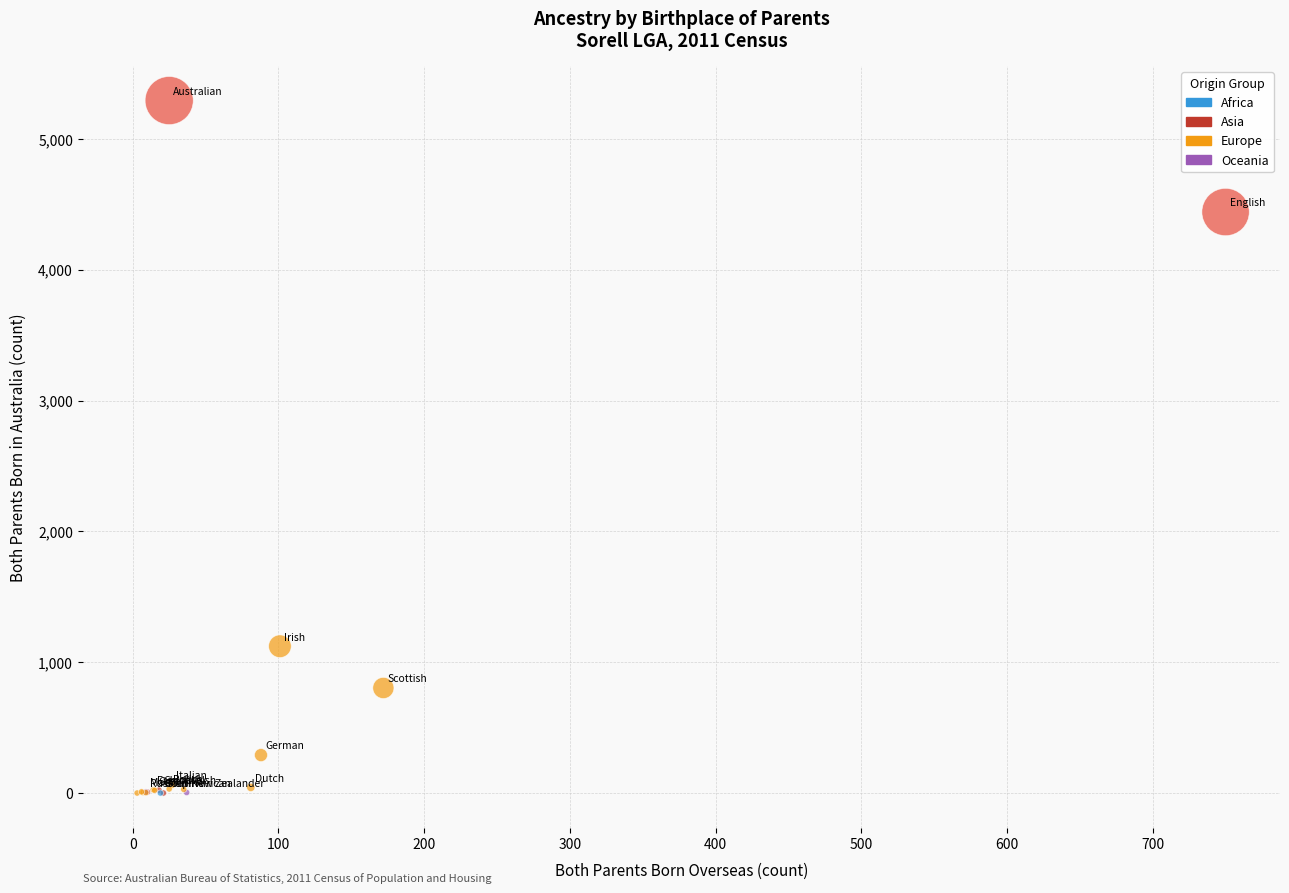

What Y value in the scatter plot is closest to 2646?

1122